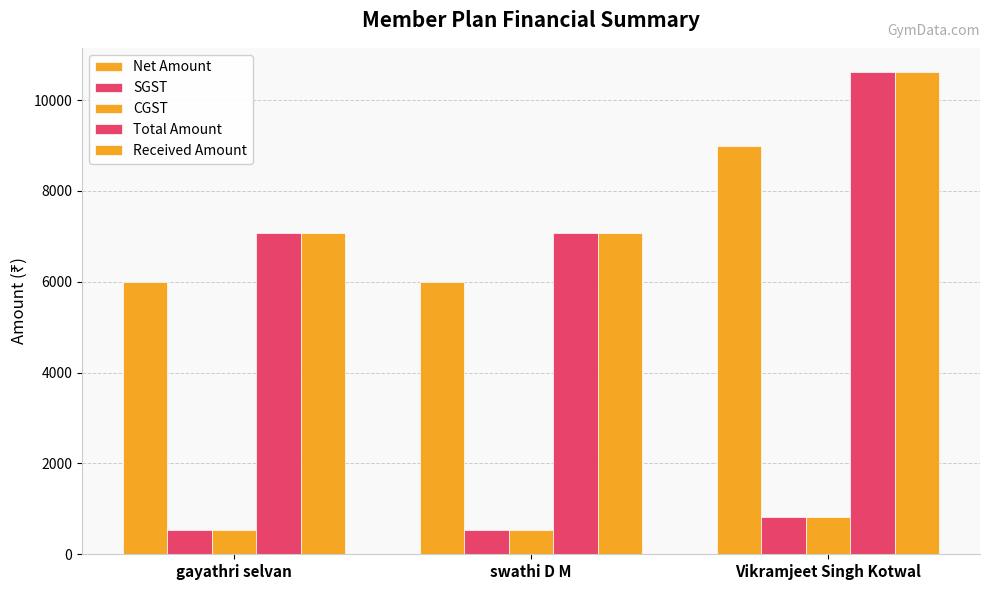

What is the sum of all CGST values?

1890